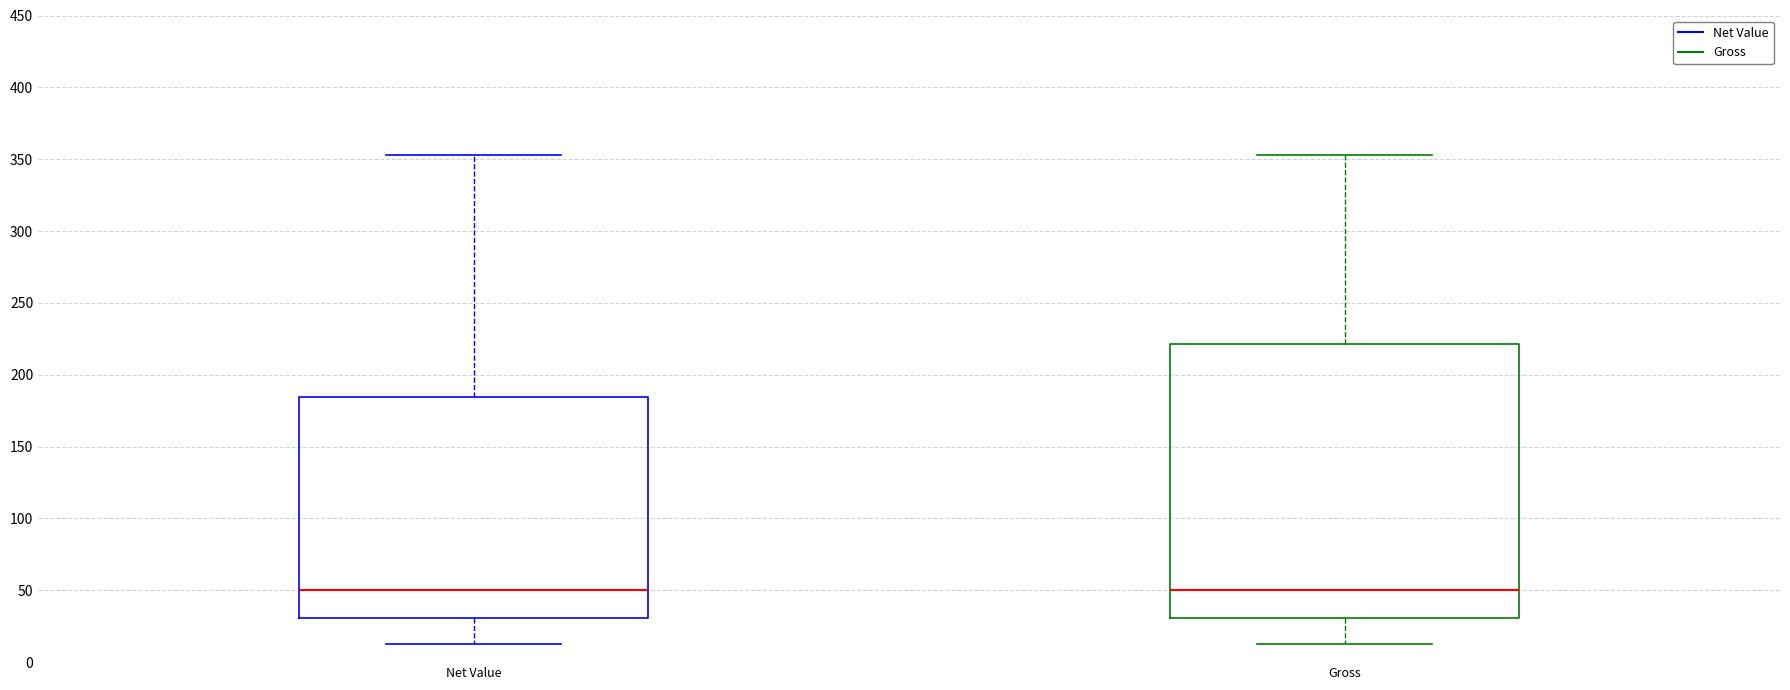

Reading left to right, read every box against the y-axis: the position of its median line, the range the box covers, and the ends of its whiskers. The values are not printed on the chart, so give them approximately, as read against the axis.

Net Value: median 50, box 30 to 185, whiskers 15 to 355
Gross: median 50, box 30 to 220, whiskers 15 to 355